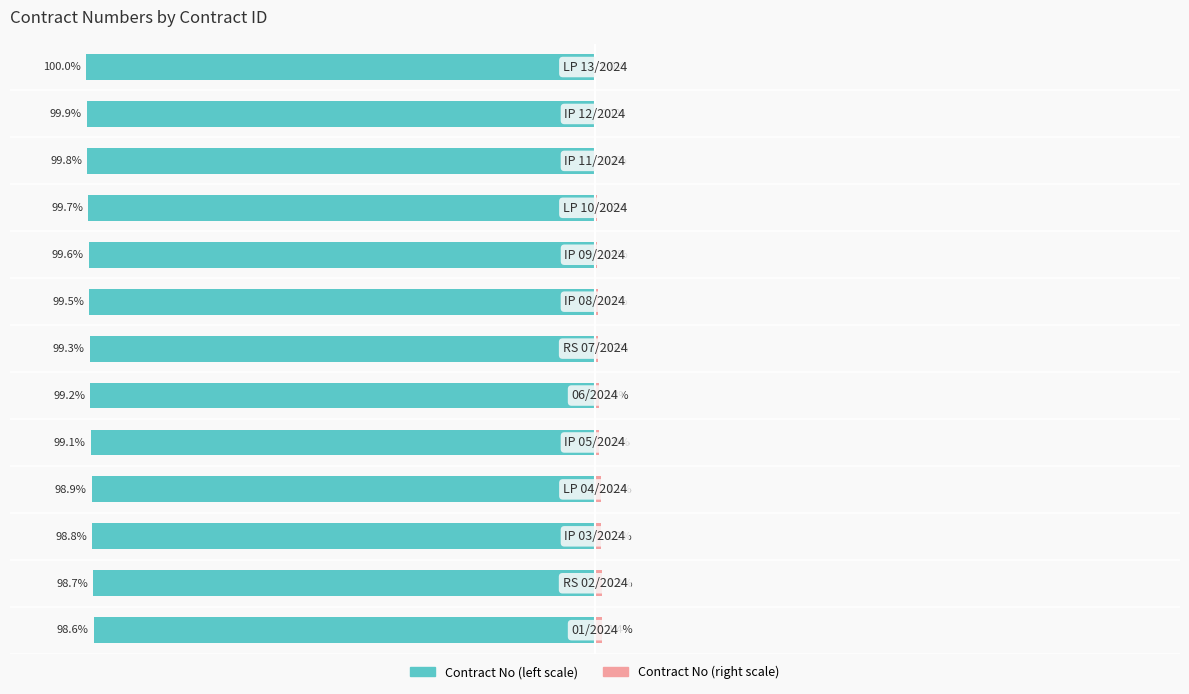

List the labels in order of Contract No (normalized left) value, largest first.

0, 1, 2, 3, 4, 5, 6, 7, 8, 9, 10, 11, 12